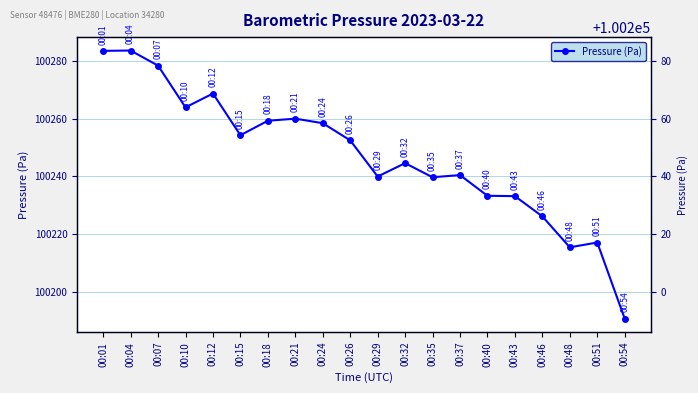

What is the difference between the values at 00:29 and 00:04?

43.6